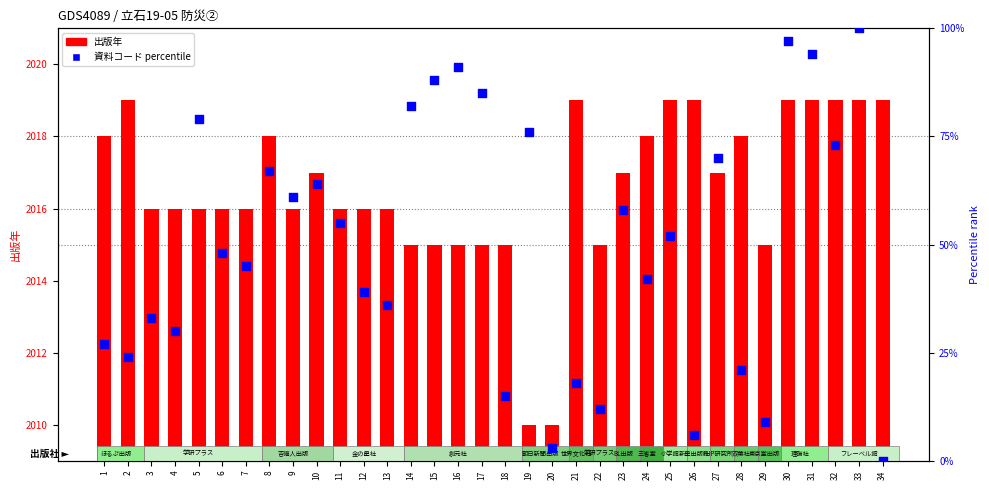

Which series contains the highest Y value?

出版年